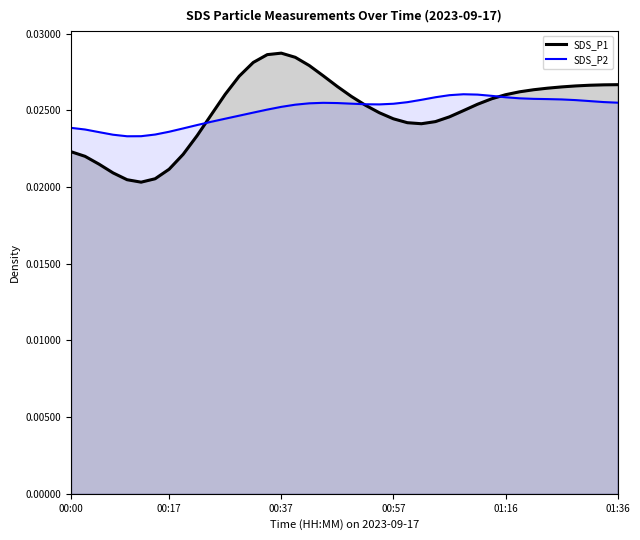

Which category has the highest value in the SDS_P1 line series?

00:37